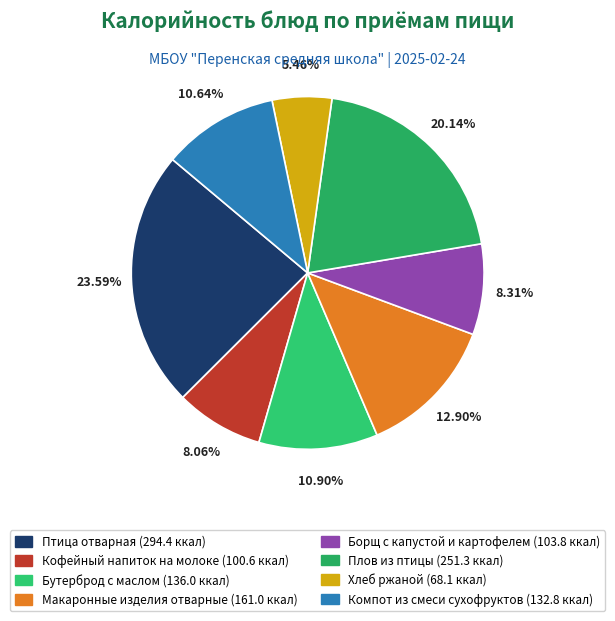

To the nearest percent, what portion does Борщ с капустой и картофелем represent?

8%